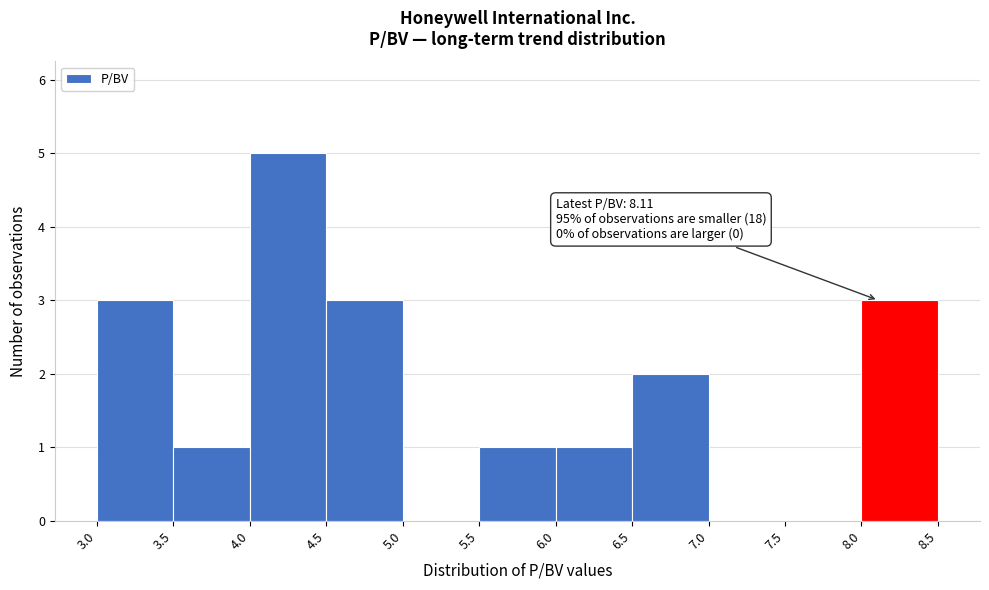

Which range on the x-axis has the tallest bar?

4.0 to 4.5